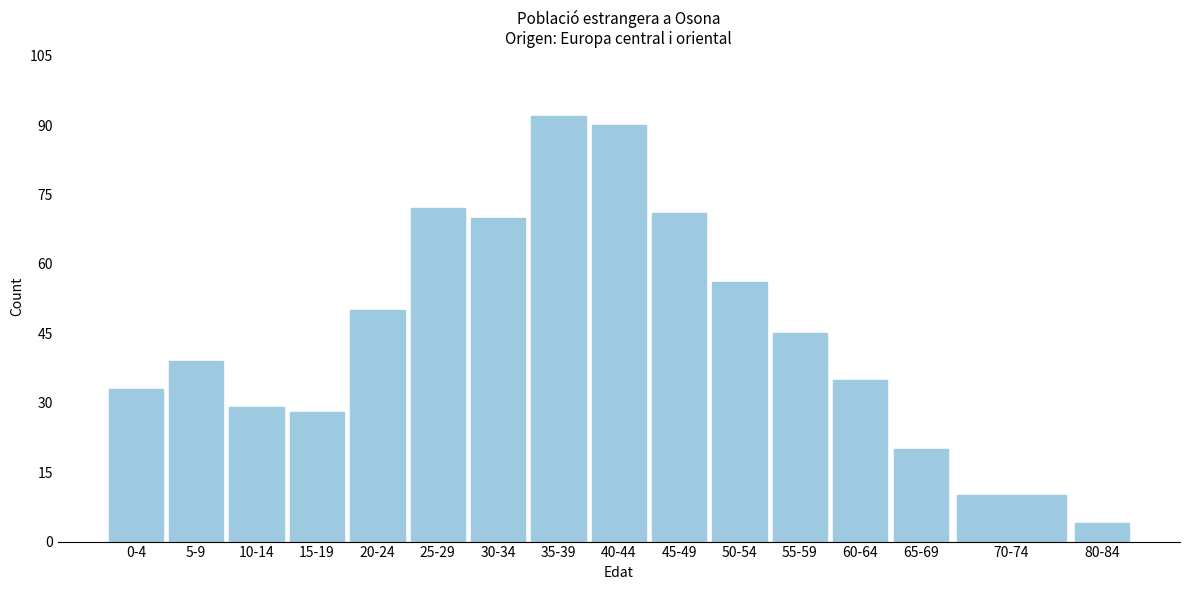

Reading left to right, transcribe all the data shown in this chart.

0-4=33	5-9=39	10-14=29	15-19=28	20-24=50	25-29=72	30-34=70	35-39=92	40-44=90	45-49=71	50-54=56	55-59=45	60-64=35	65-69=20	70-74=10	80-84=4